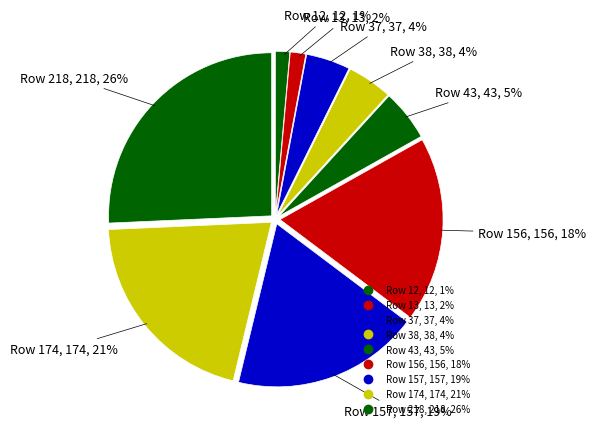

How many slices are in this pie chart?

9